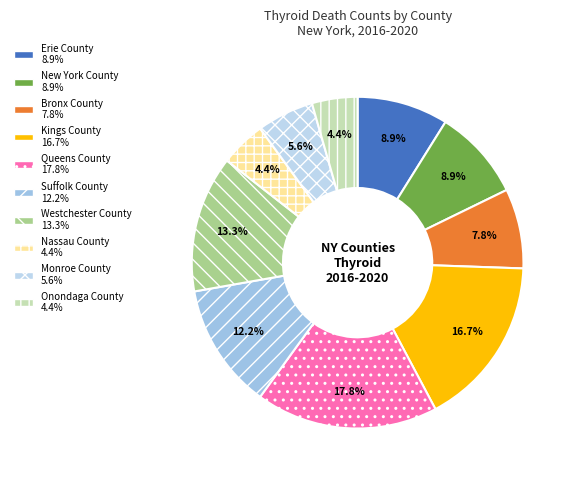

Does Erie County account for over 50% of the chart?

No